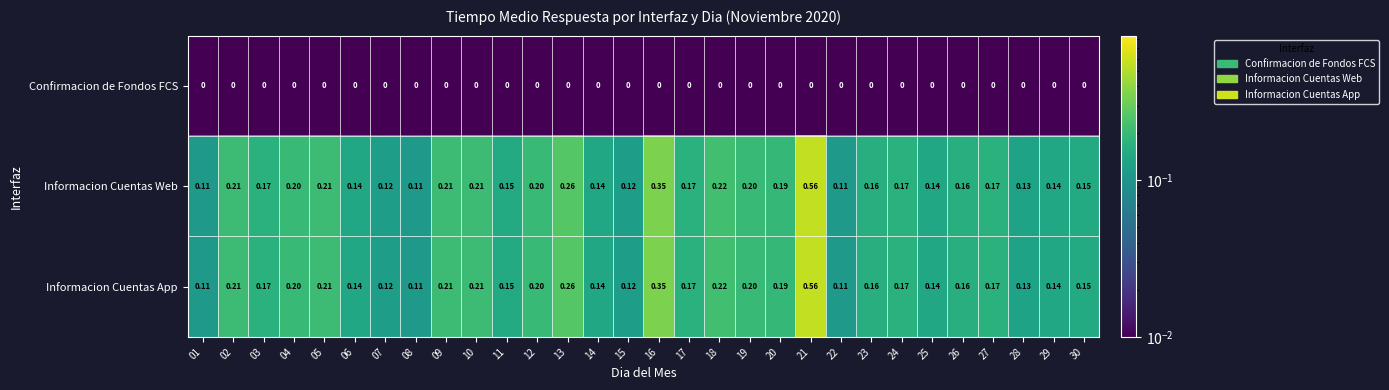

Reading right to left, what are all the values shown in this chart?

Confirmacion de Fondos FCS: 30=0.0	29=0.0	28=0.0	27=0.0	26=0.0	25=0.0	24=0.0	23=0.0	22=0.0	21=0.0	20=0.0	19=0.0	18=0.0	17=0.0	16=0.0	15=0.0	14=0.0	13=0.0	12=0.0	11=0.0	10=0.0	09=0.0	08=0.0	07=0.0	06=0.0	05=0.0	04=0.0	03=0.0	02=0.0	01=0.0
Informacion Cuentas Web: 30=0.1	29=0.1	28=0.1	27=0.2	26=0.2	25=0.1	24=0.2	23=0.2	22=0.1	21=0.6	20=0.2	19=0.2	18=0.2	17=0.2	16=0.3	15=0.1	14=0.1	13=0.3	12=0.2	11=0.1	10=0.2	09=0.2	08=0.1	07=0.1	06=0.1	05=0.2	04=0.2	03=0.2	02=0.2	01=0.1
Informacion Cuentas App: 30=0.1	29=0.1	28=0.1	27=0.2	26=0.2	25=0.1	24=0.2	23=0.2	22=0.1	21=0.6	20=0.2	19=0.2	18=0.2	17=0.2	16=0.3	15=0.1	14=0.1	13=0.3	12=0.2	11=0.1	10=0.2	09=0.2	08=0.1	07=0.1	06=0.1	05=0.2	04=0.2	03=0.2	02=0.2	01=0.1